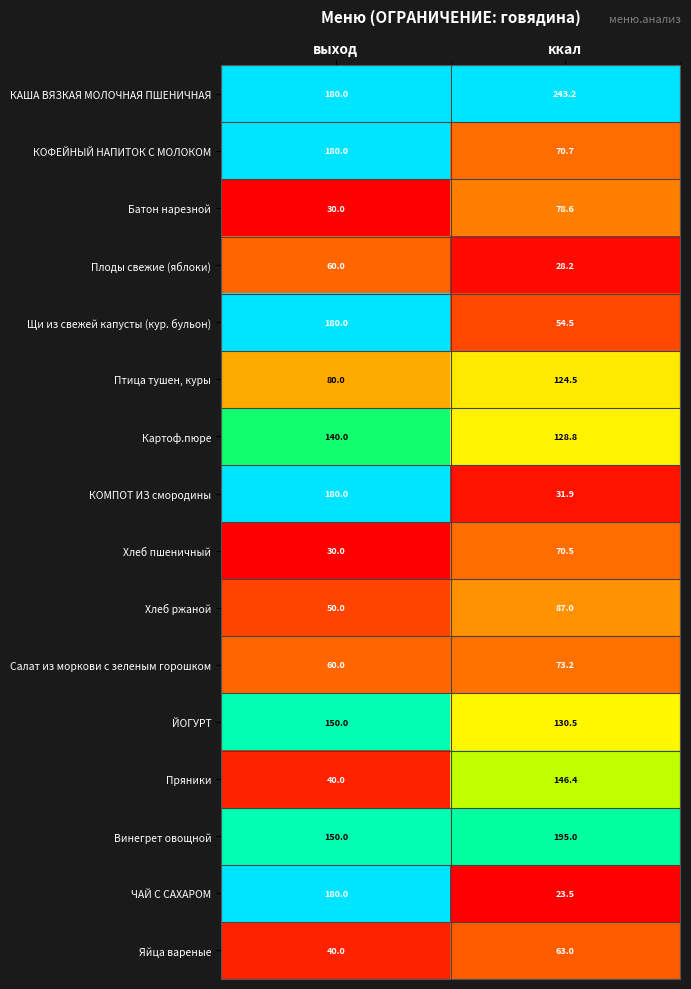

Rank the categories by КОМПОТ ИЗ смородины value from highest to lowest.

выход, ккал